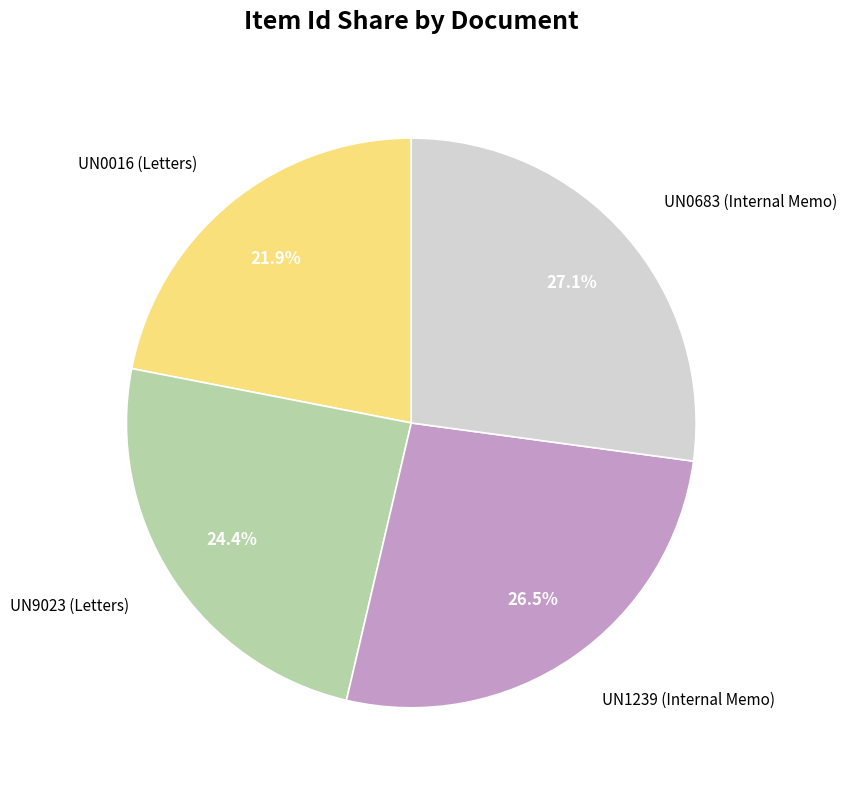

Approximately how many times larger is the value at UN1239 (Internal Memo) compared to UN0016 (Letters)?

1.2